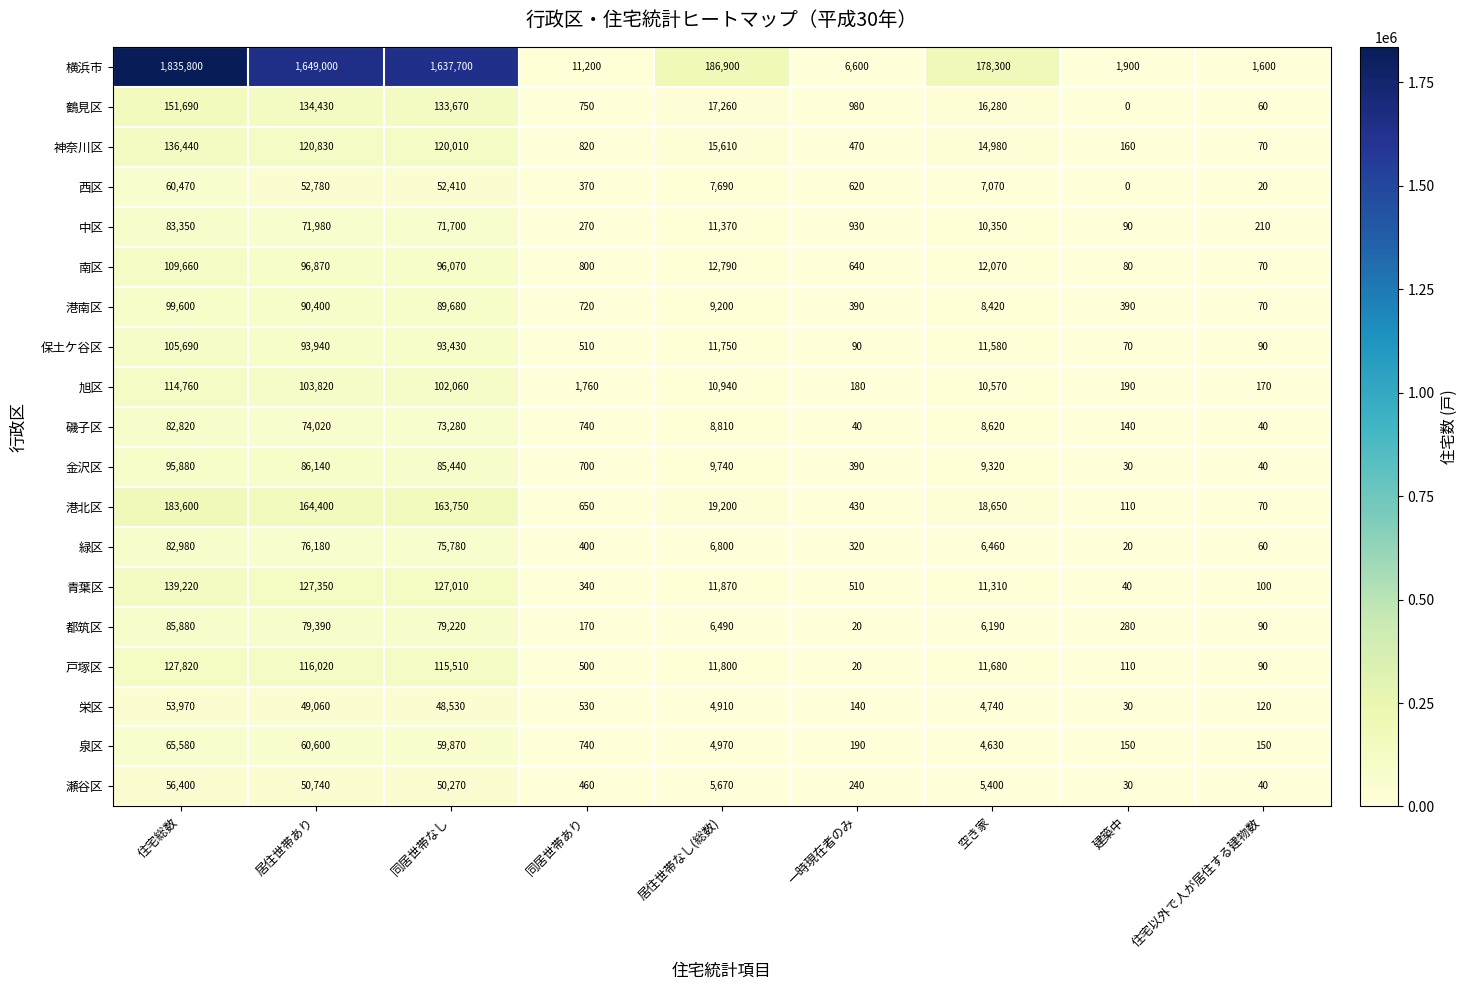

At which category is the sum across all series the highest?

住宅総数